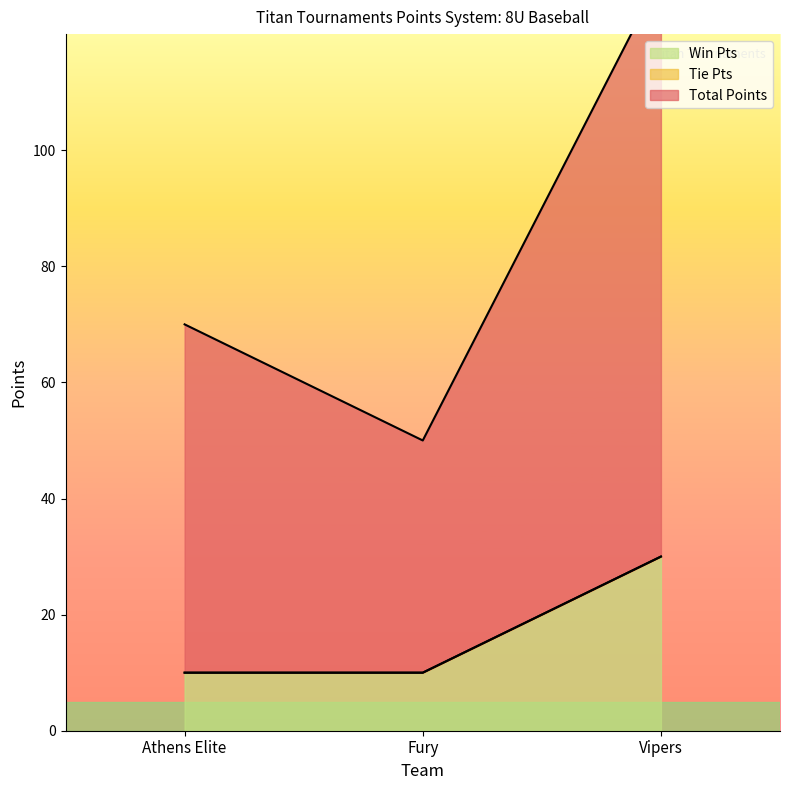

The Total Points series shows 15 at Athens Elite. True or false?

False